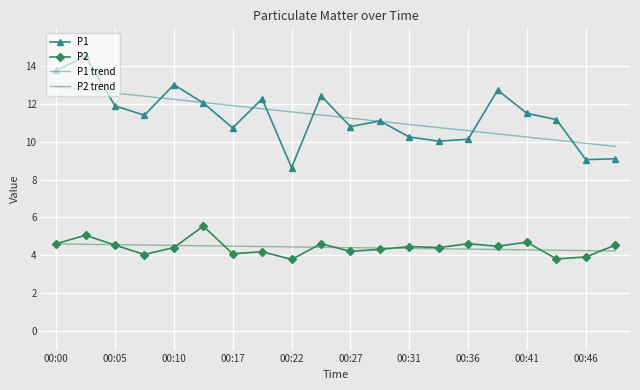

What is the maximum value shown in the chart?

14.5